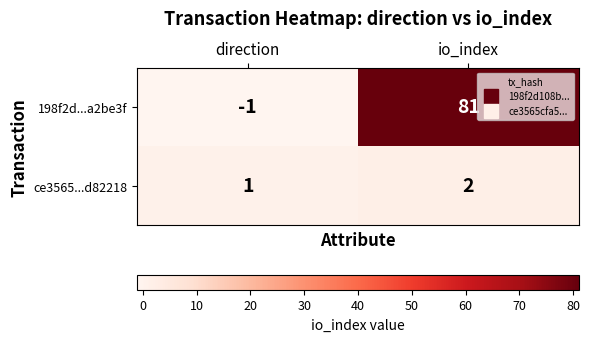

Is it true that ce3565...d82218 equals 1 at direction?

True